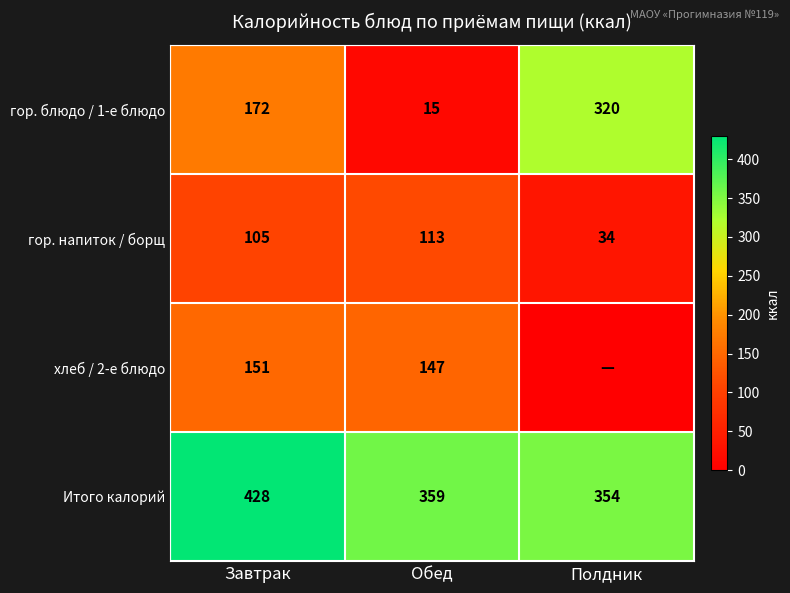

At how many categories does at least one series exceed 88?

3